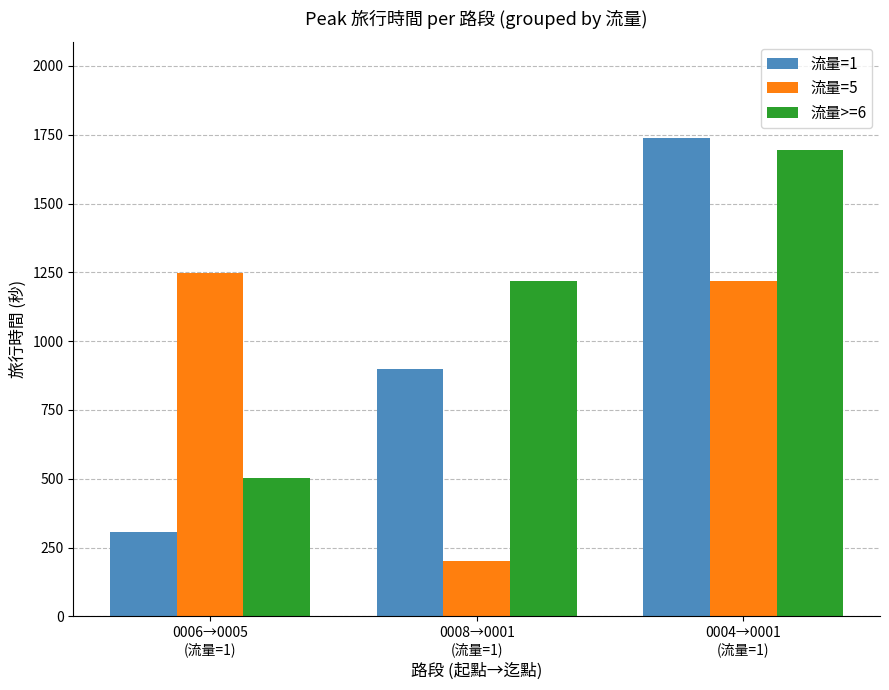

The 流量=5 series shows 1246 at 0006→0005
(流量=1). True or false?

True